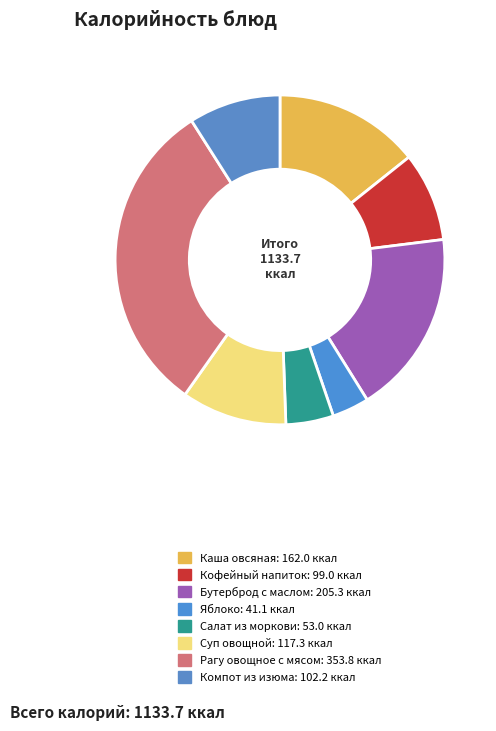

What is the ratio of the value at Салат из моркови to the value at Компот из изюма?

0.5